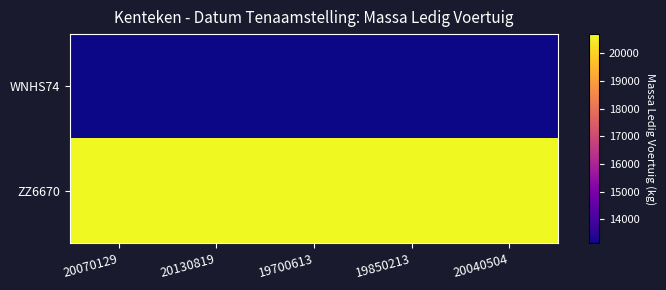

List the series in order of their overall mean, highest first.

ZZ6670, WNHS74